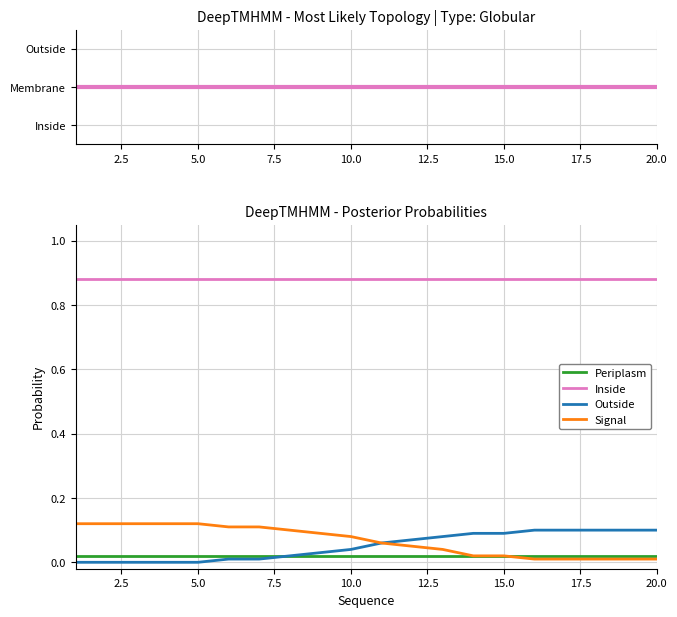

Which series has the largest total across all categories?

Inside